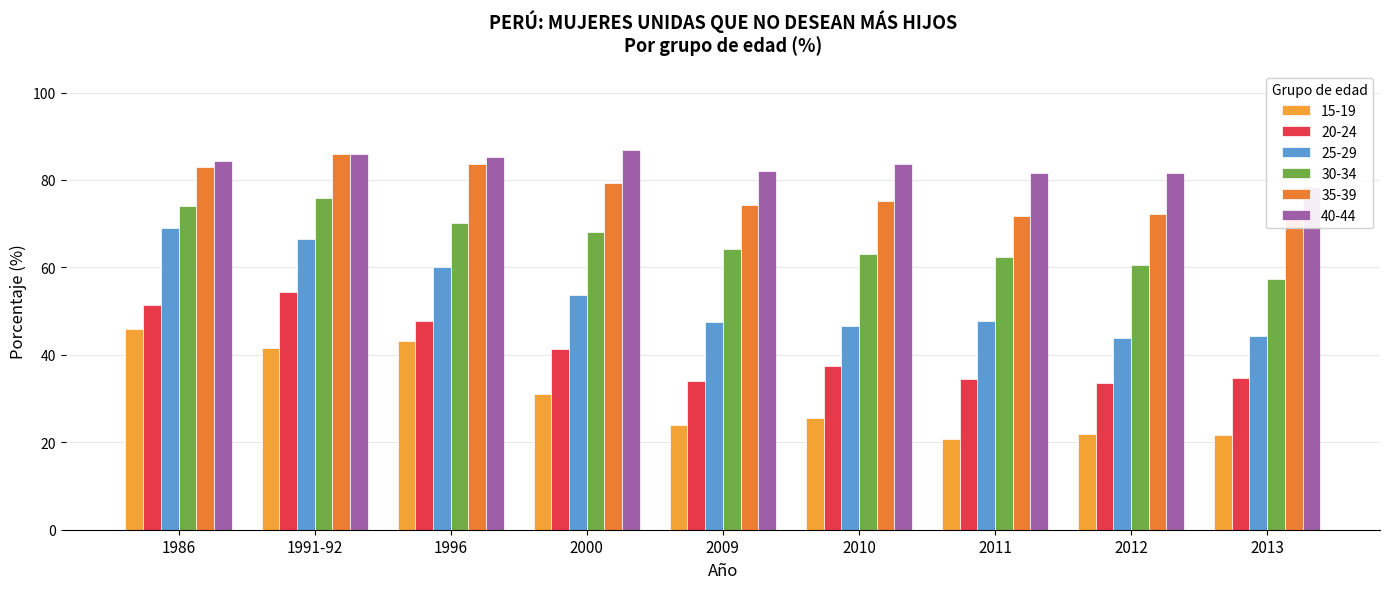

What position from the left is 2009?

5